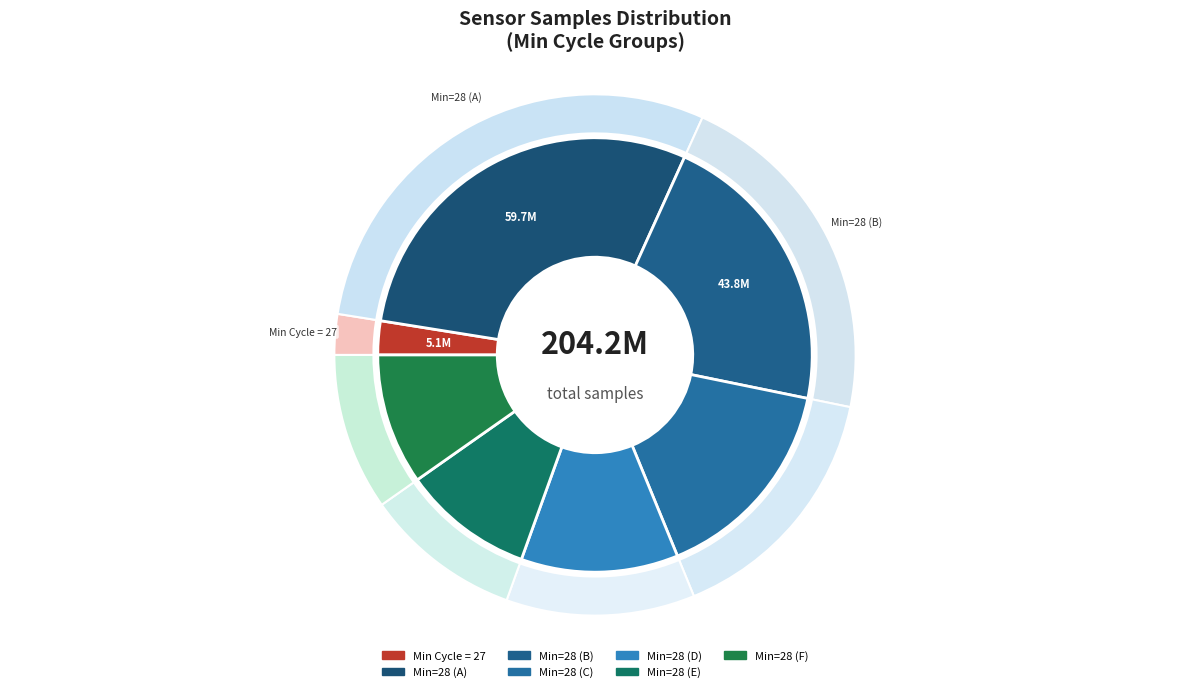

Is it true that 28 is 1% of the pie?

False